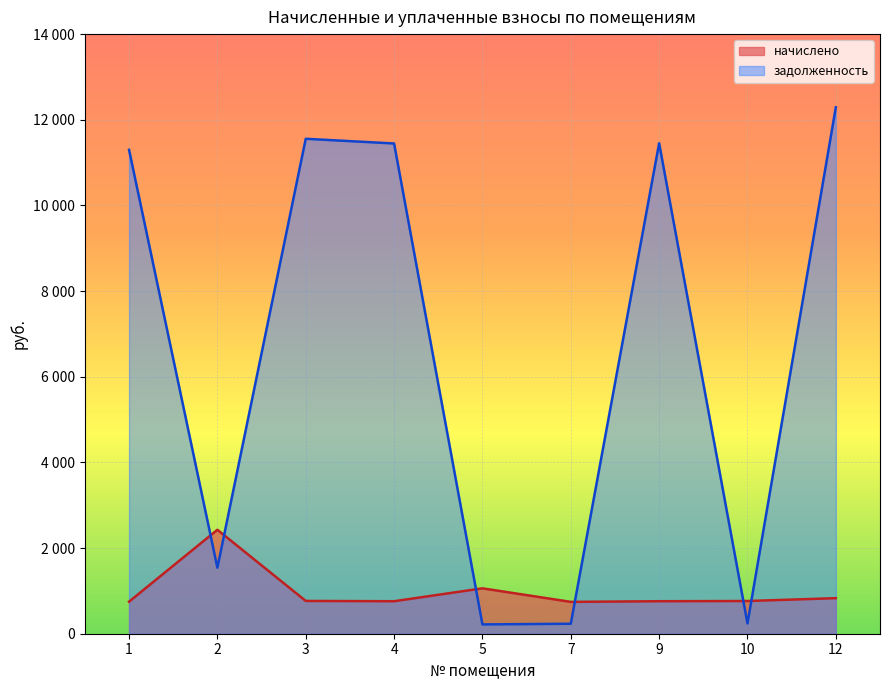

Does the chart display data point markers on the line(s)?

No